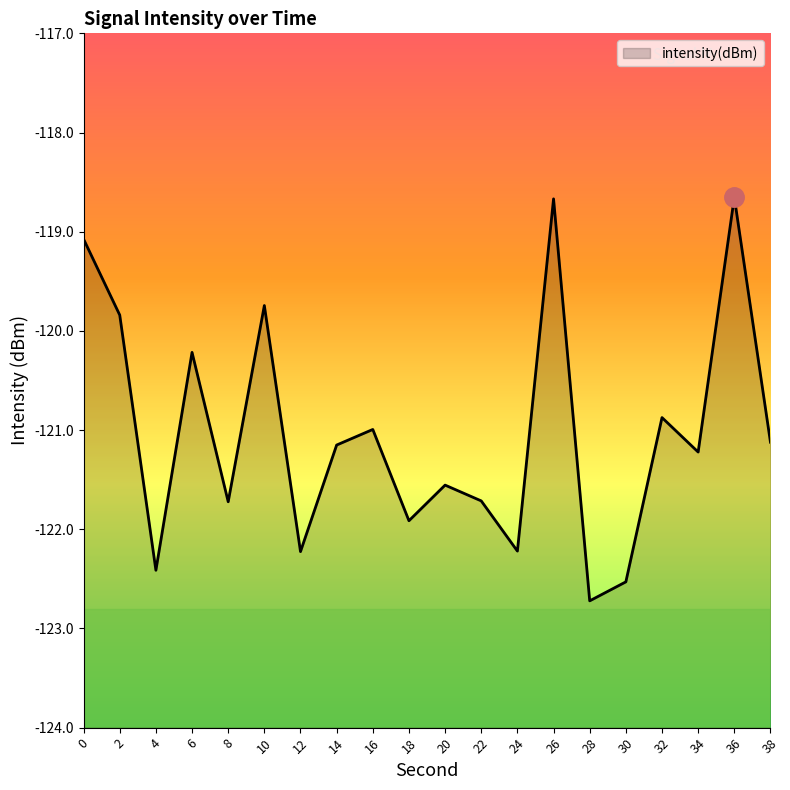

Rank the categories by value from lowest to highest.

28, 30, 4, 12, 24, 18, 8, 22, 20, 34, 14, 38, 16, 32, 6, 2, 10, 0, 26, 36